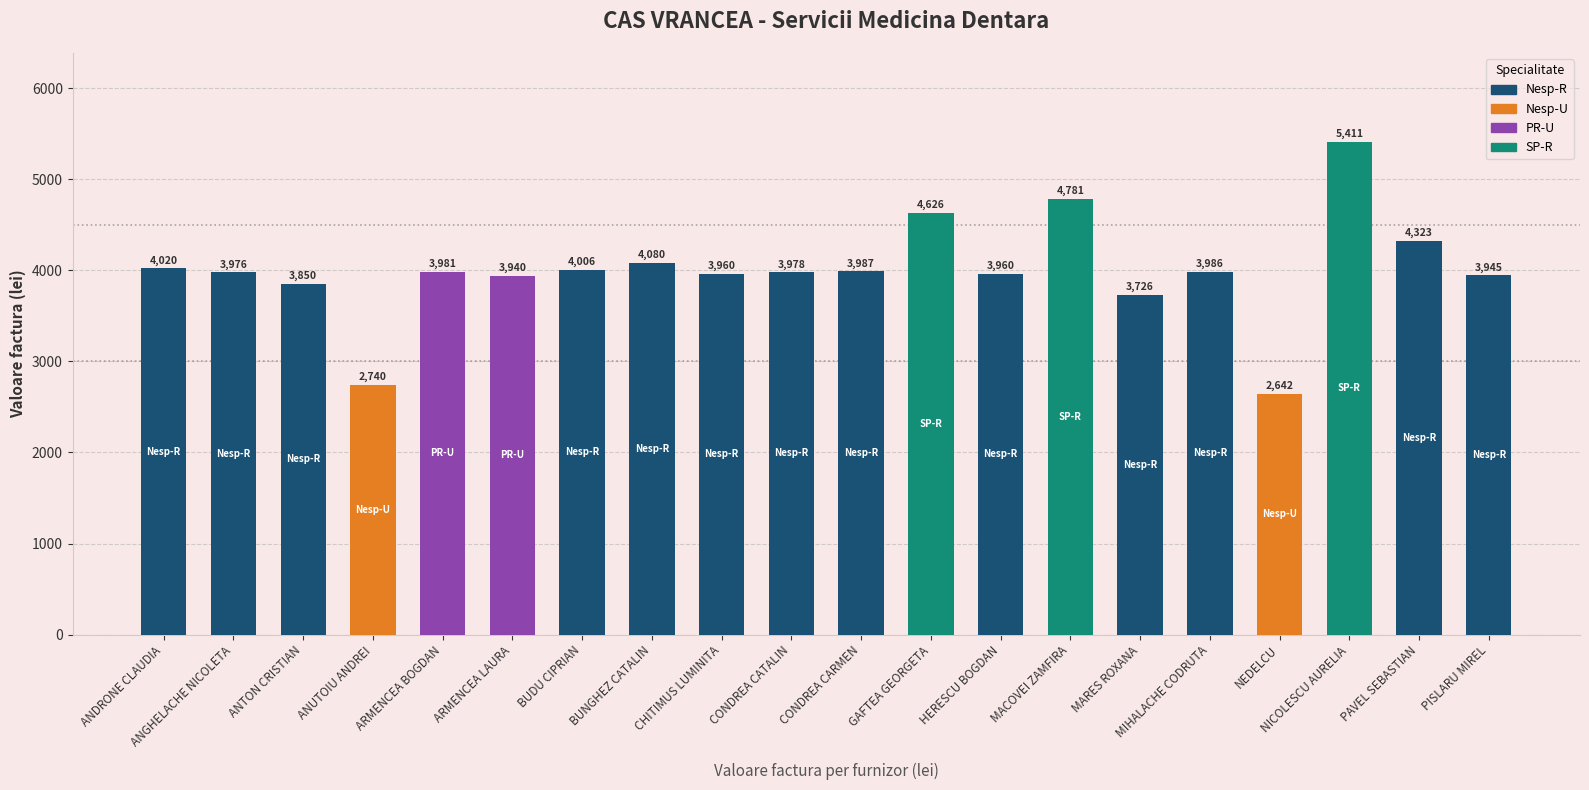

What position from the right is CHITIMUS LUMINITA?

12